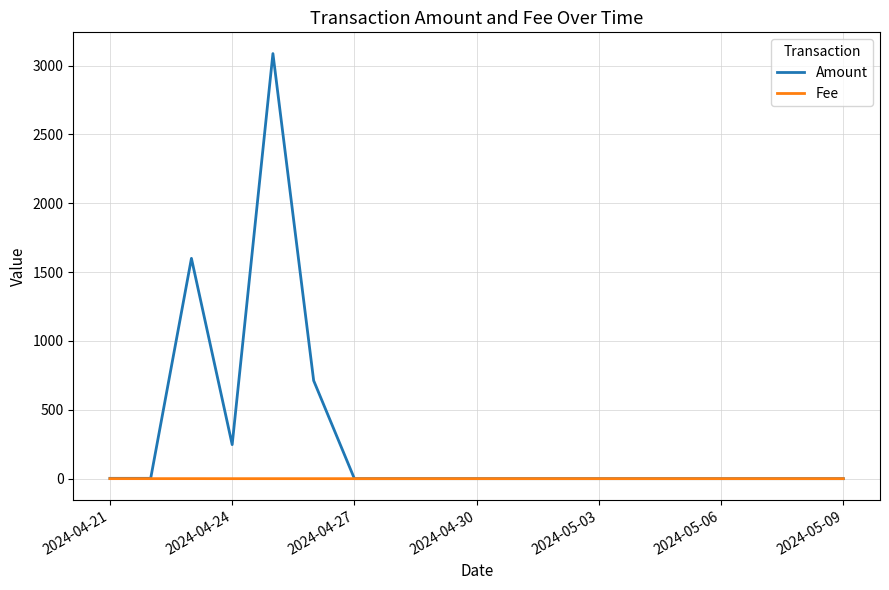

Which series has the largest total across all categories?

Amount